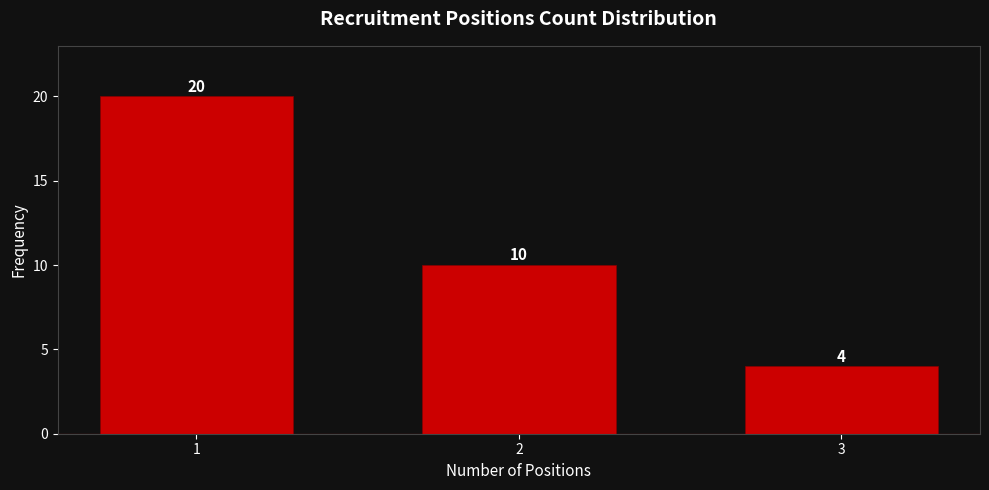

Reading right to left, what are all the values shown in this chart?

3=4	2=10	1=20